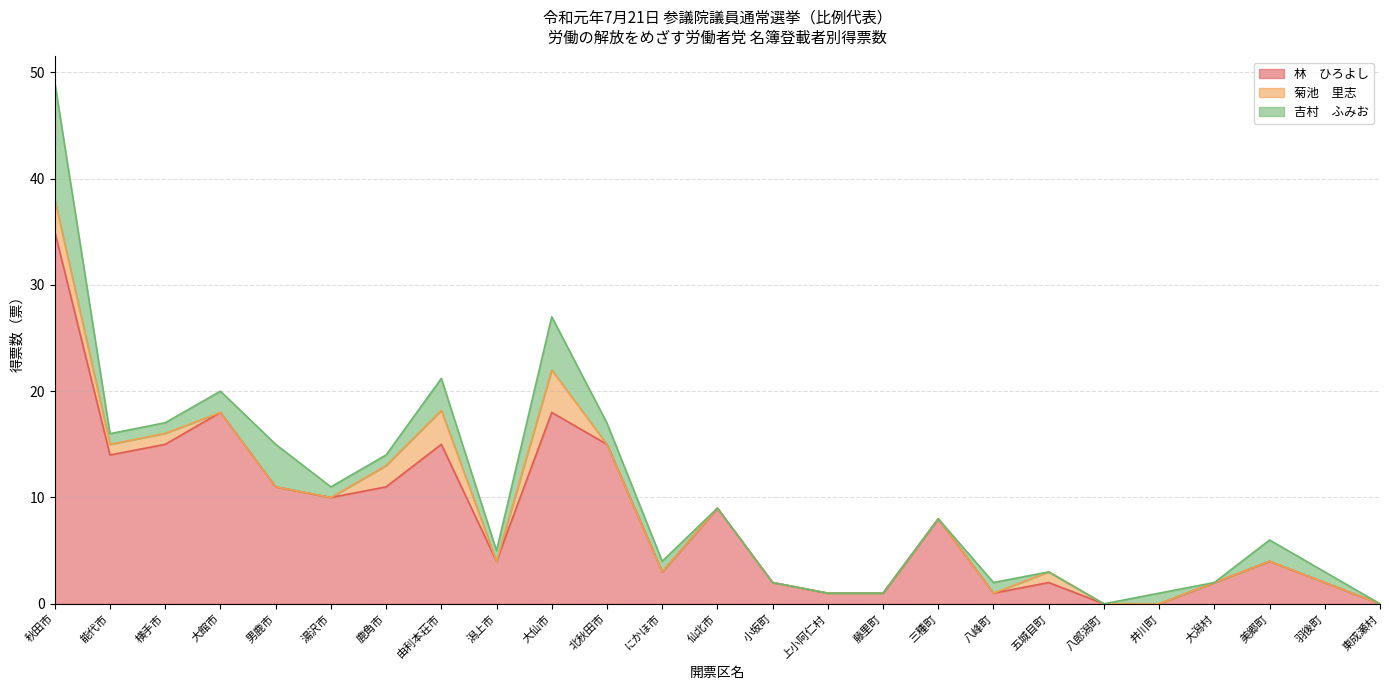

Between 小坂町 and 羽後町, which series saw the biggest shift?

吉村　ふみお